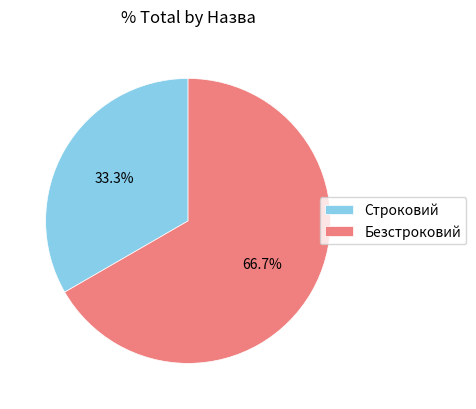

To the nearest percent, what portion does Безстроковий represent?

67%